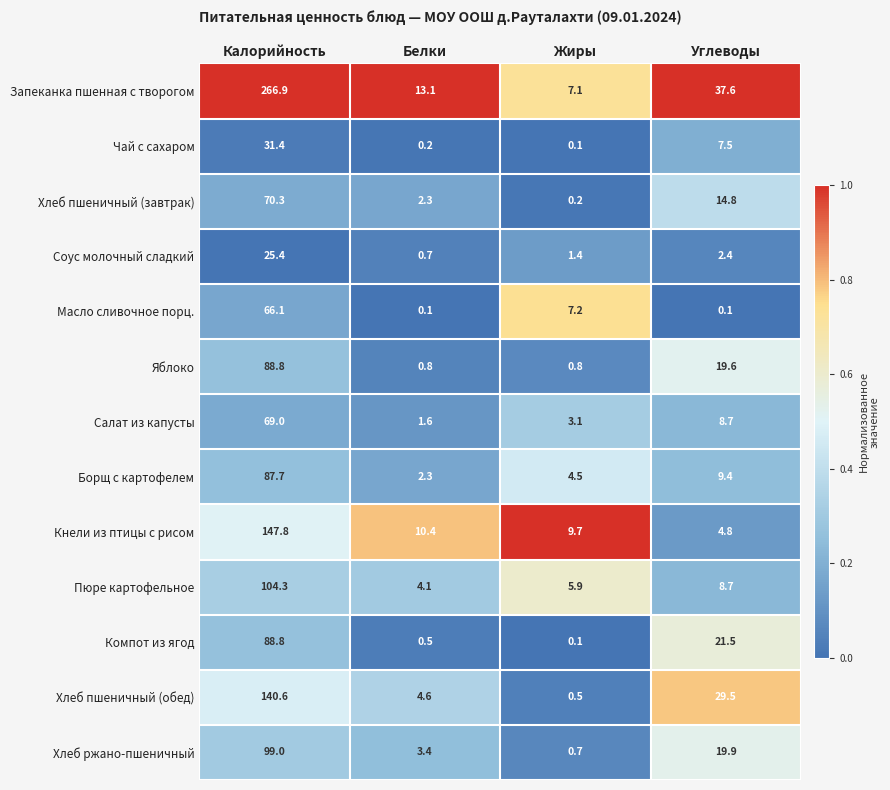

At which label does Соус молочный сладкий reach its peak?

Калорийность